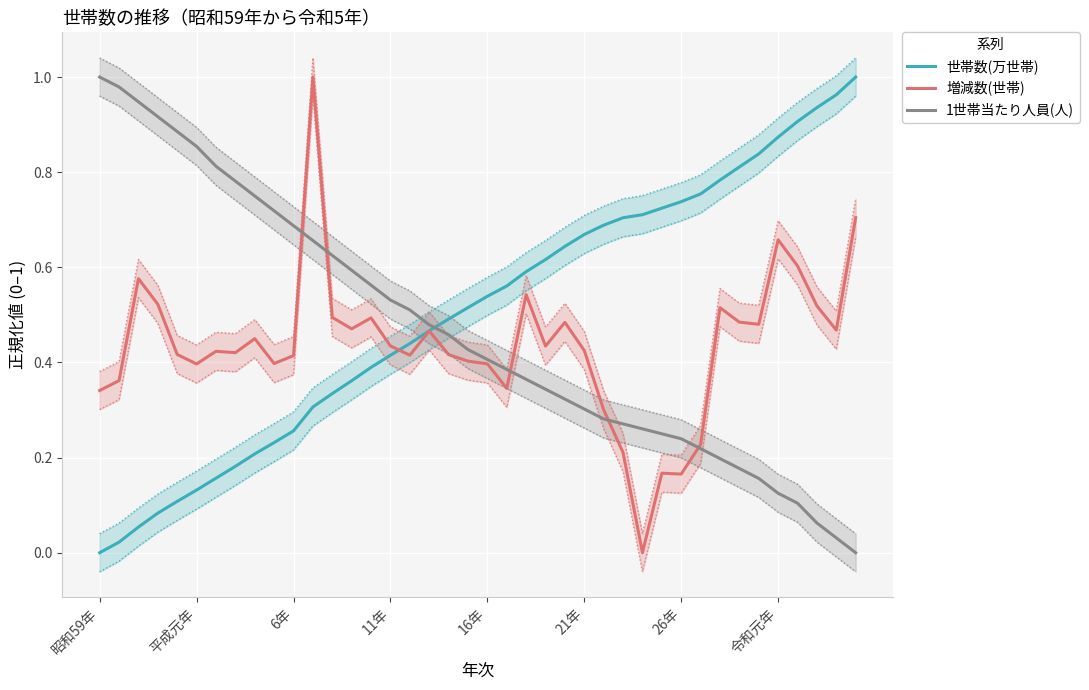

How many lines are shown in the chart?

3